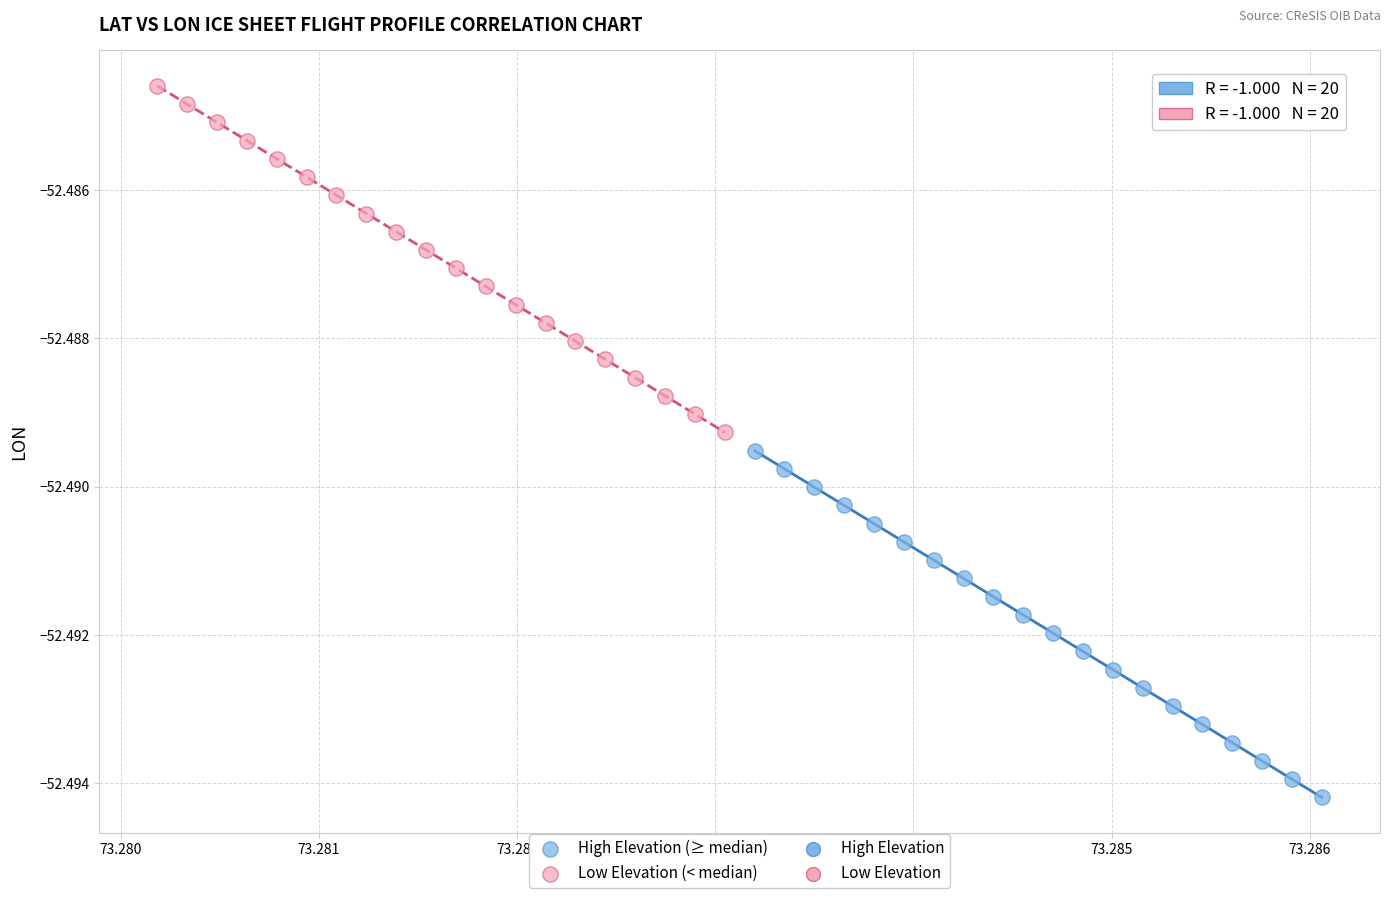

Which series reaches the minimum Y coordinate?

High Elevation (≥ median)